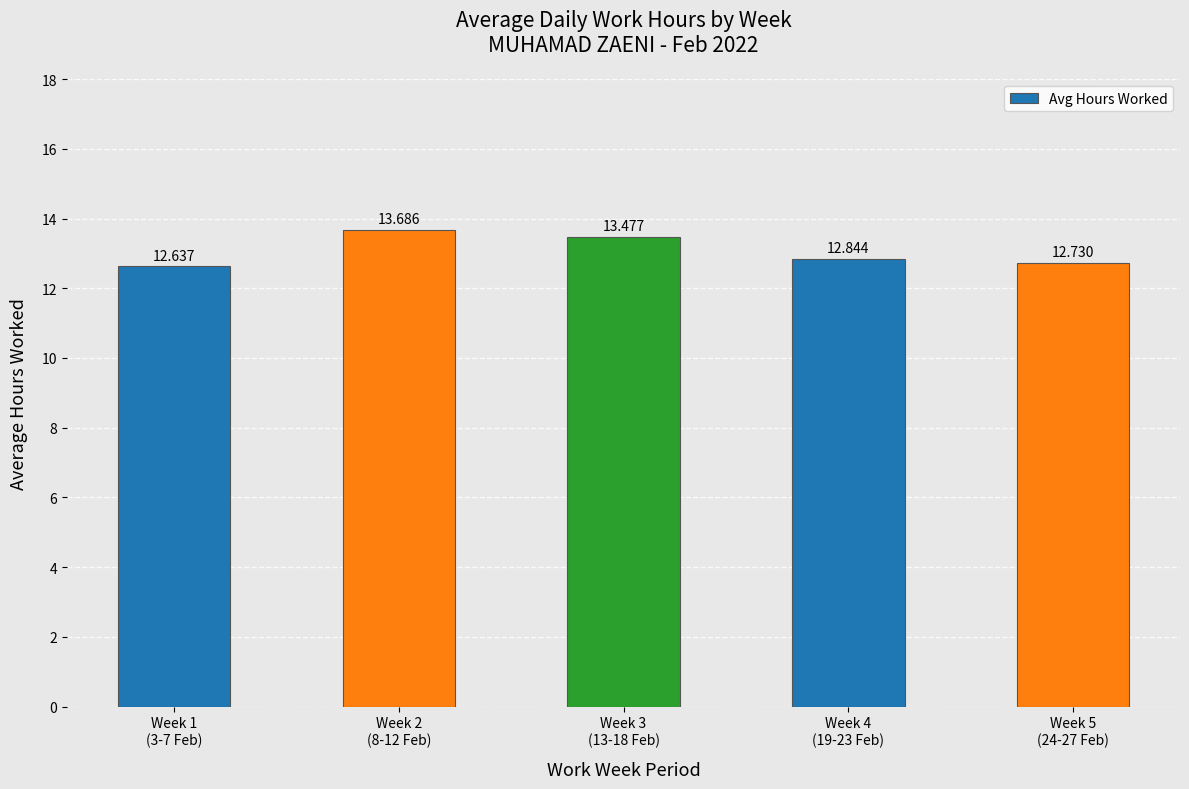

The value at Week 2
(8-12 Feb) is 13.7. True or false?

True